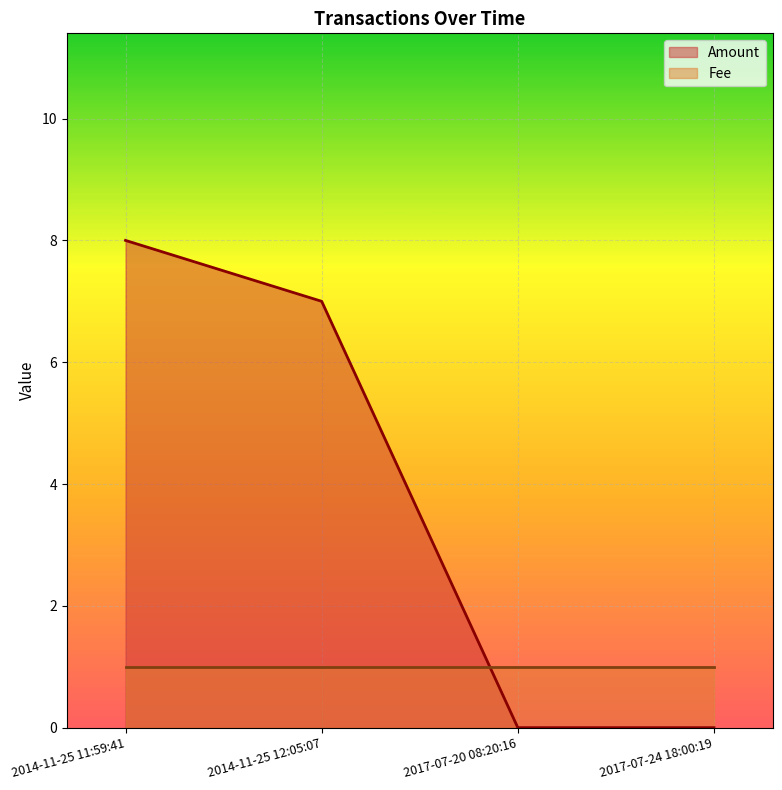

What is the maximum value shown in the chart?

8